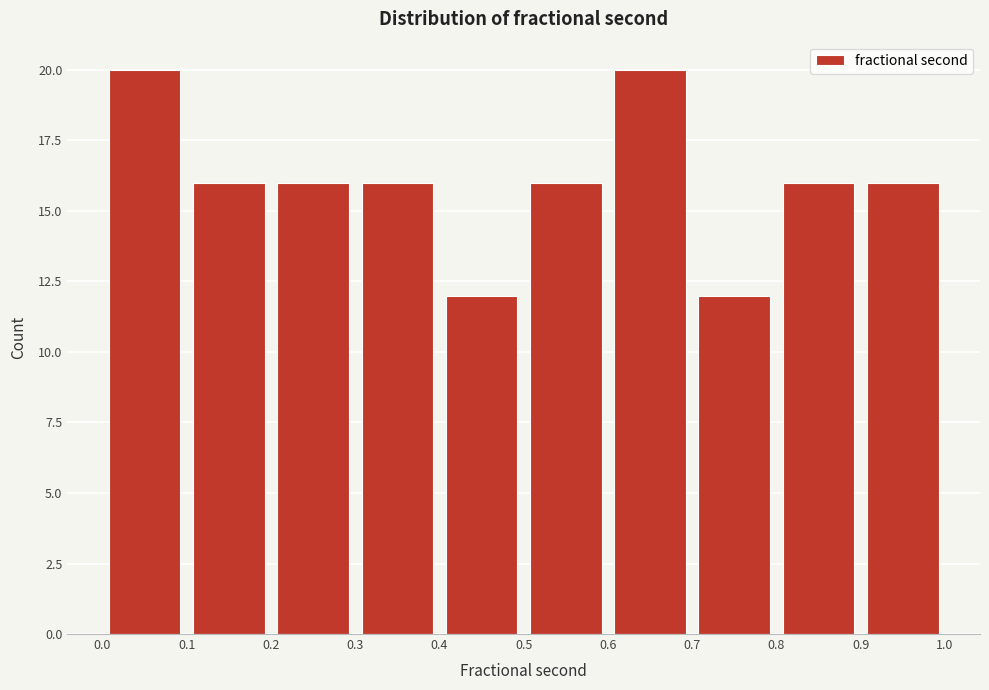

Reading left to right, list every bar in this chart as the range it spans on the x-axis followed by its height. The values are not printed on the chart, so give them approximately, as read against the axis.

0.0 to 0.1: 20
0.1 to 0.2: 16
0.2 to 0.3: 16
0.3 to 0.4: 16
0.4 to 0.5: 12
0.5 to 0.6: 16
0.6 to 0.7: 20
0.7 to 0.8: 12
0.8 to 0.9: 16
0.9 to 1.0: 16